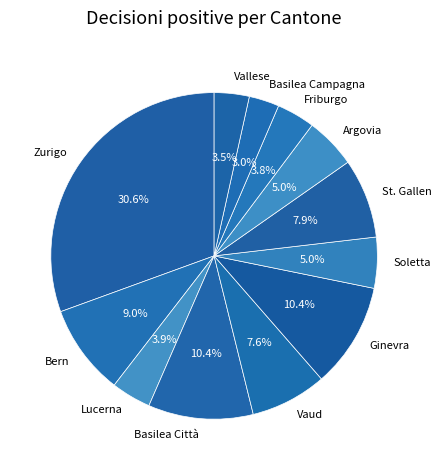

To the nearest percent, what percentage of the pie is Soletta?

5%